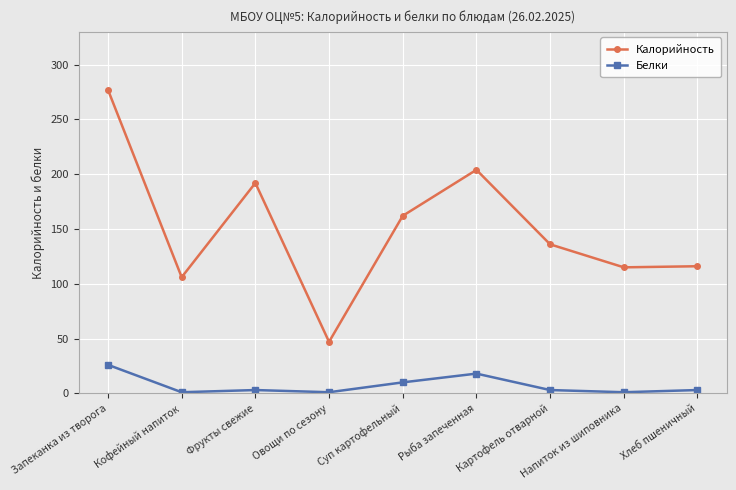

True or false: Калорийность and Белки cross at least once.

False